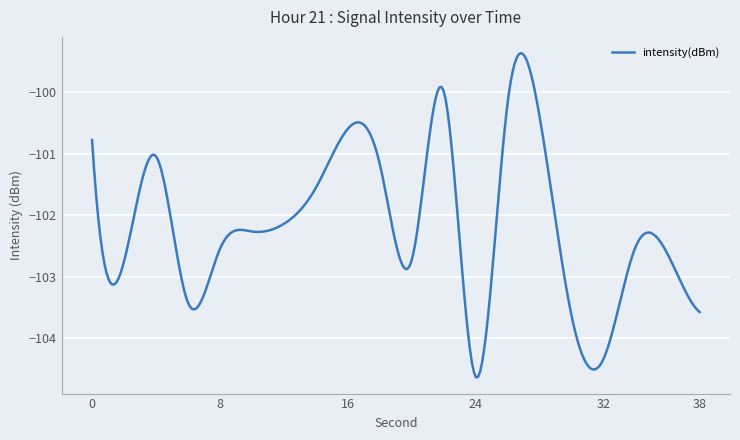

What is the difference between the maximum and minimum values?

5.3